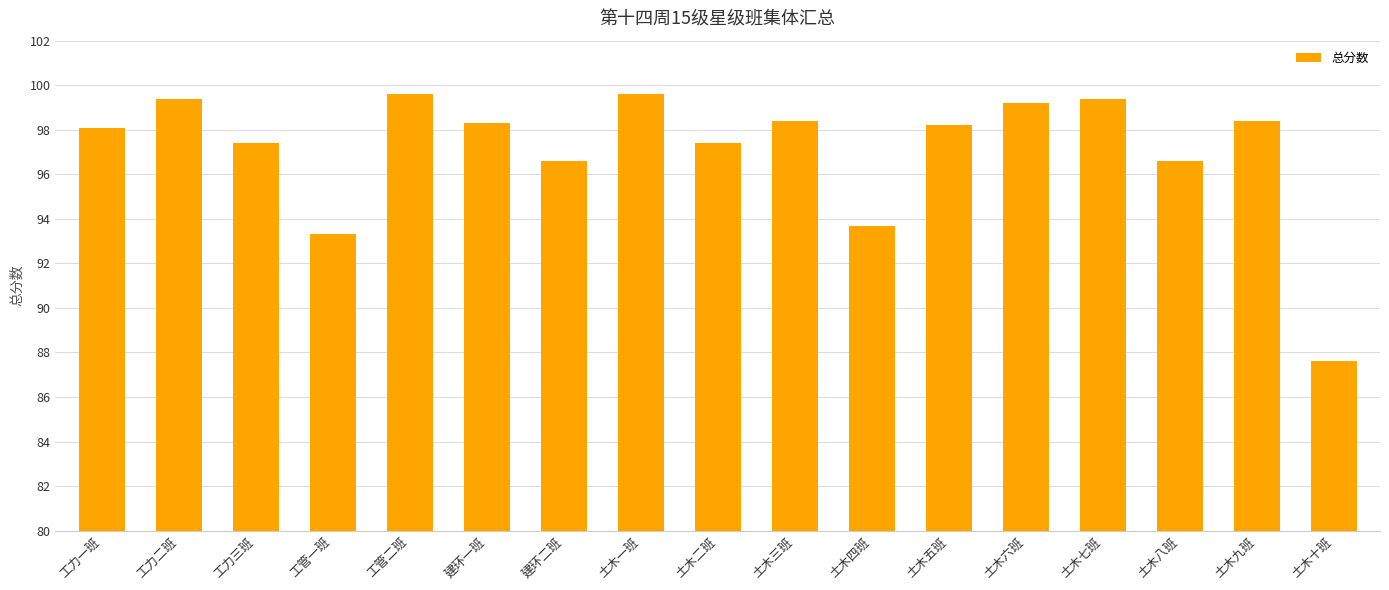

What value does the data have at 土木九班?

98.4